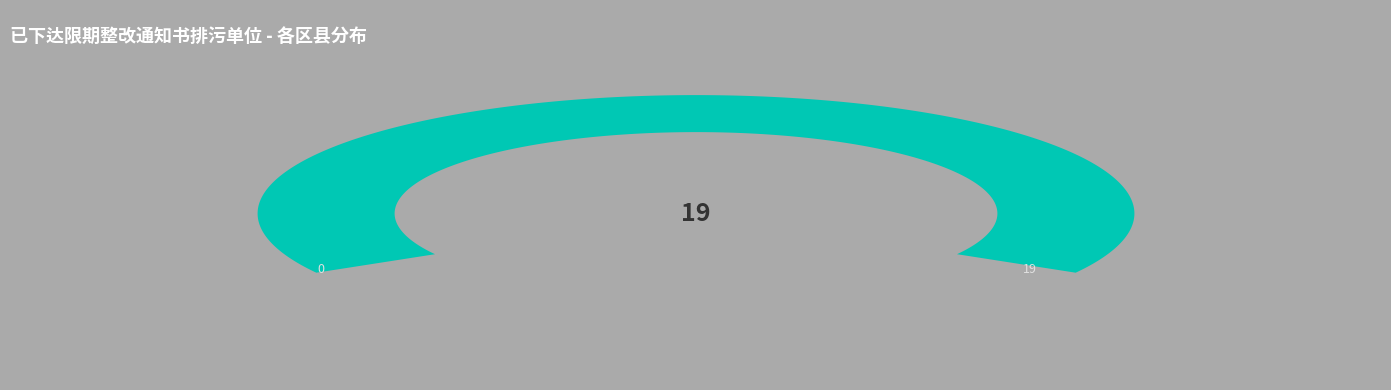

Does 汉滨区 represent more than half of the total?

No